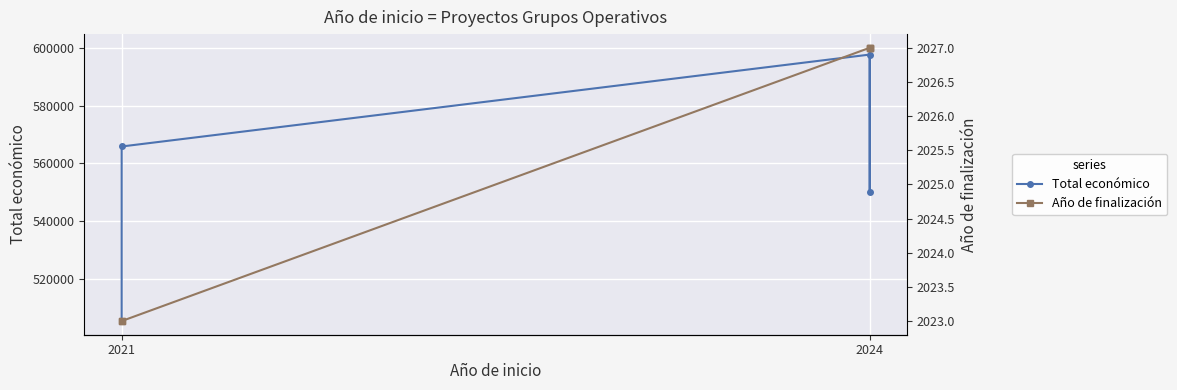

What position from the left is 2024?

2